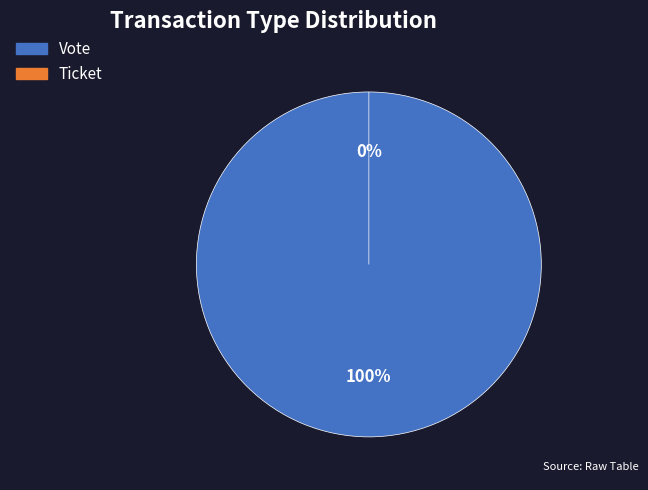

What percentage is the Vote slice, to the nearest percent?

100%